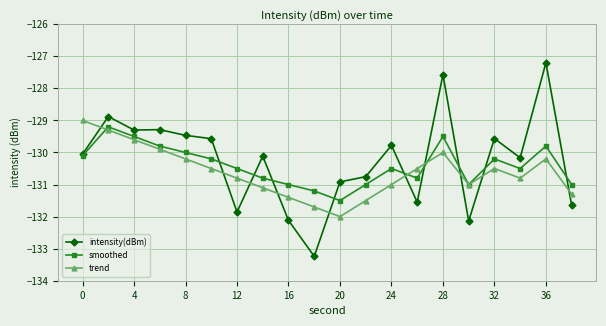

What are all the series names shown in the legend?

intensity(dBm), smoothed, trend